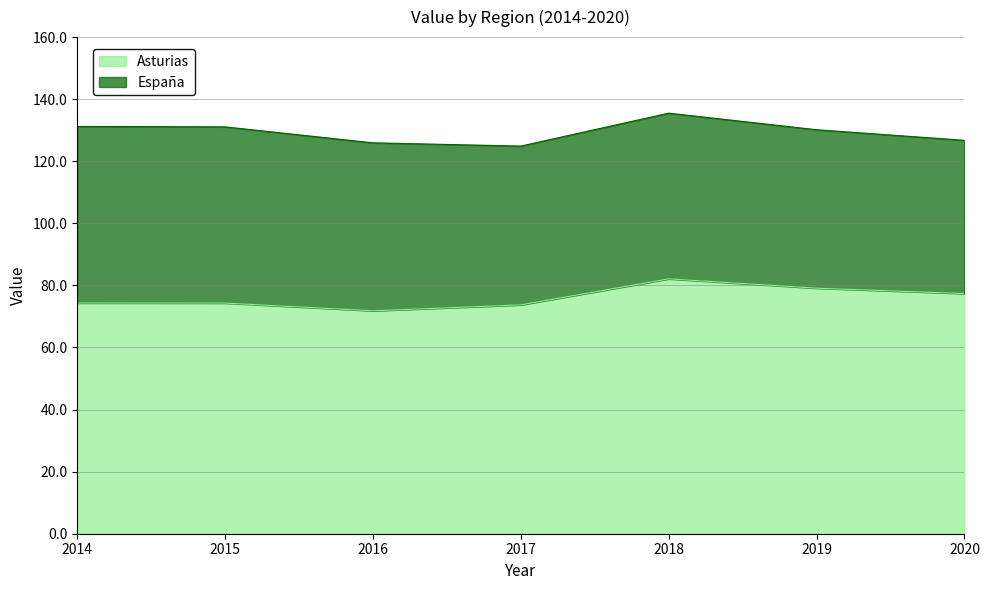

Where does the data first go above 74?

2014